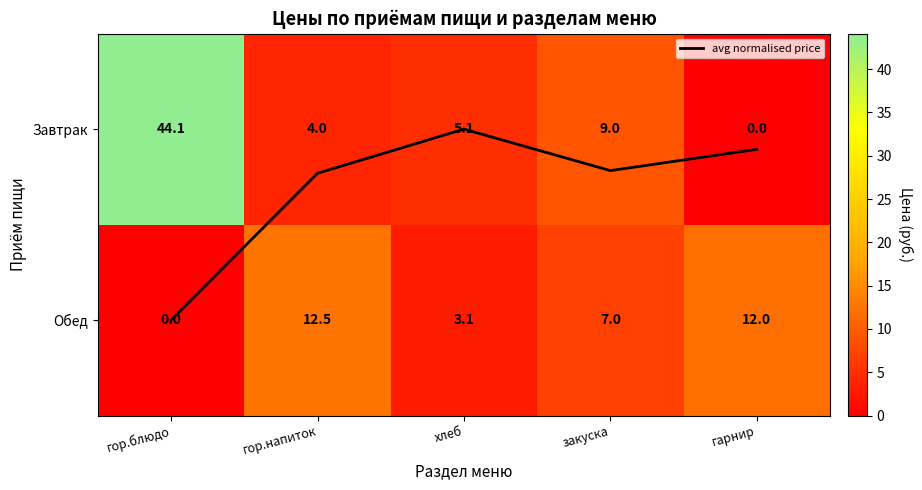

What is the difference between the Обед values at гор.напиток and гор.блюдо?

12.5